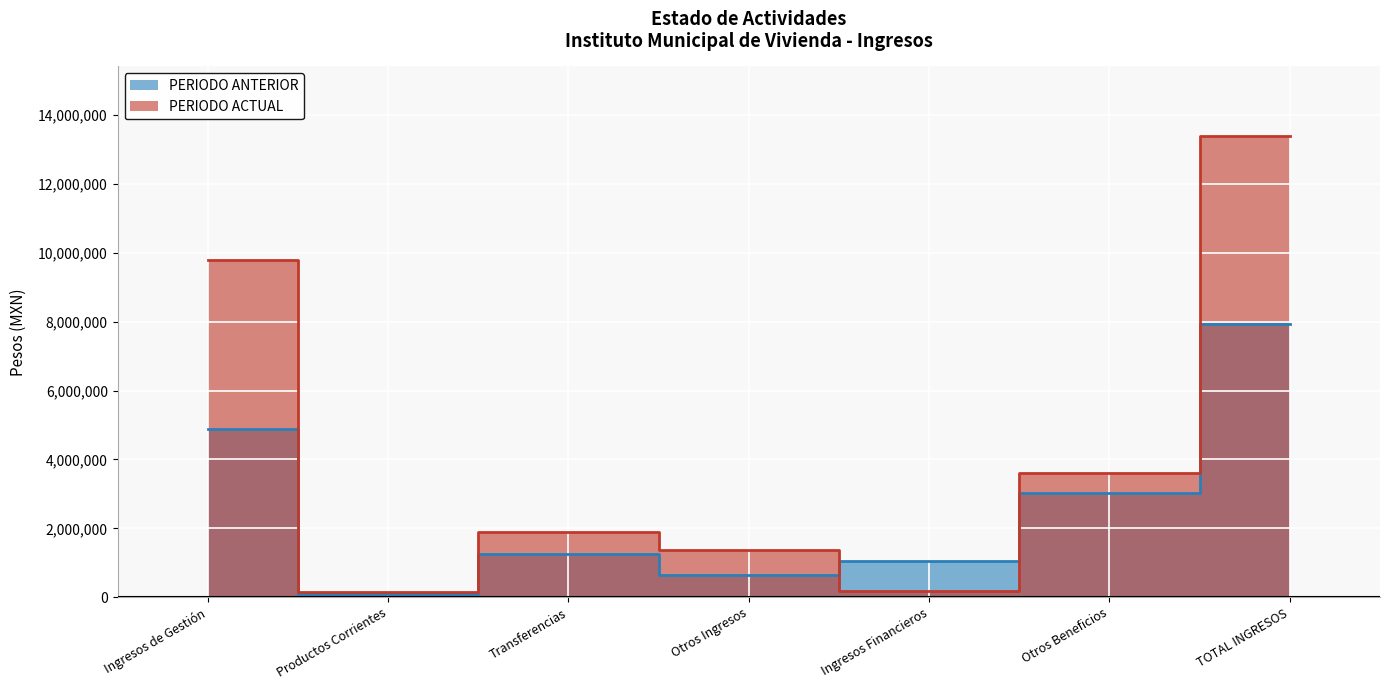

True or false: PERIODO ACTUAL has a value of 2478718.9 at Otros Ingresos.

False